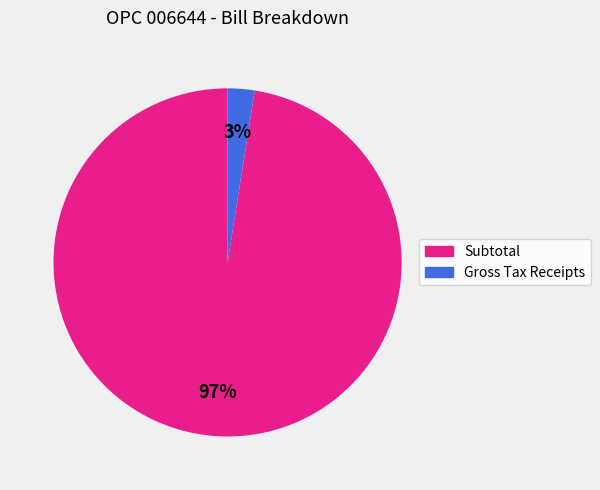

Which slice is the largest?

Subtotal